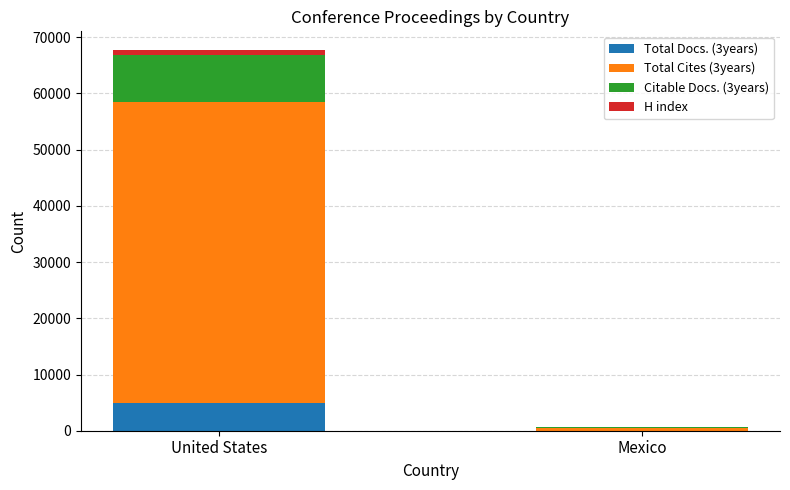

Reading left to right, transcribe the values for Total Docs. (3years).

United States=4980	Mexico=30